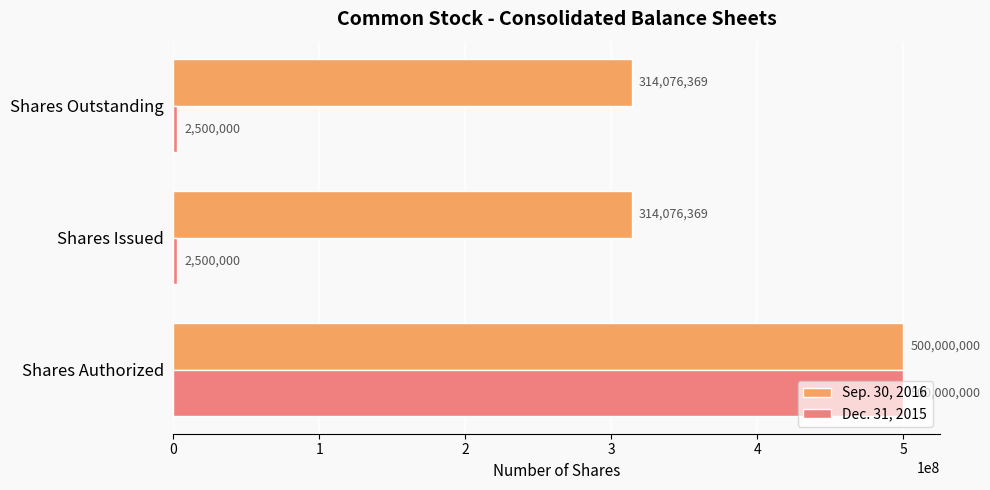

List the series in order of their overall mean, highest first.

Sep. 30, 2016, Dec. 31, 2015